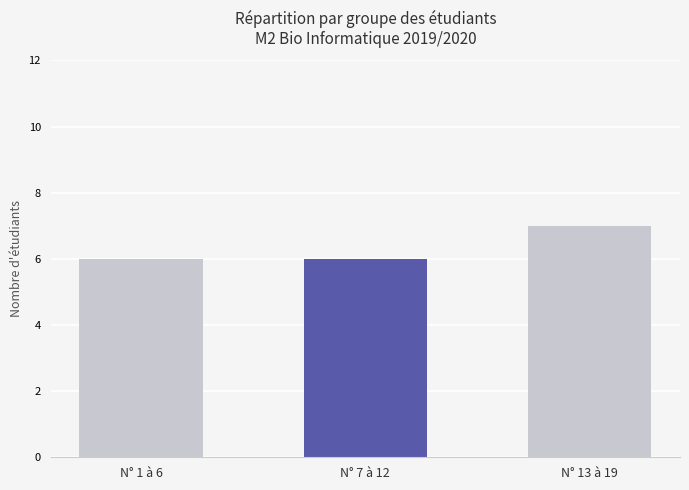

Reading left to right, list all the values displayed in this chart.

N° 1 à 6=6	N° 7 à 12=6	N° 13 à 19=7